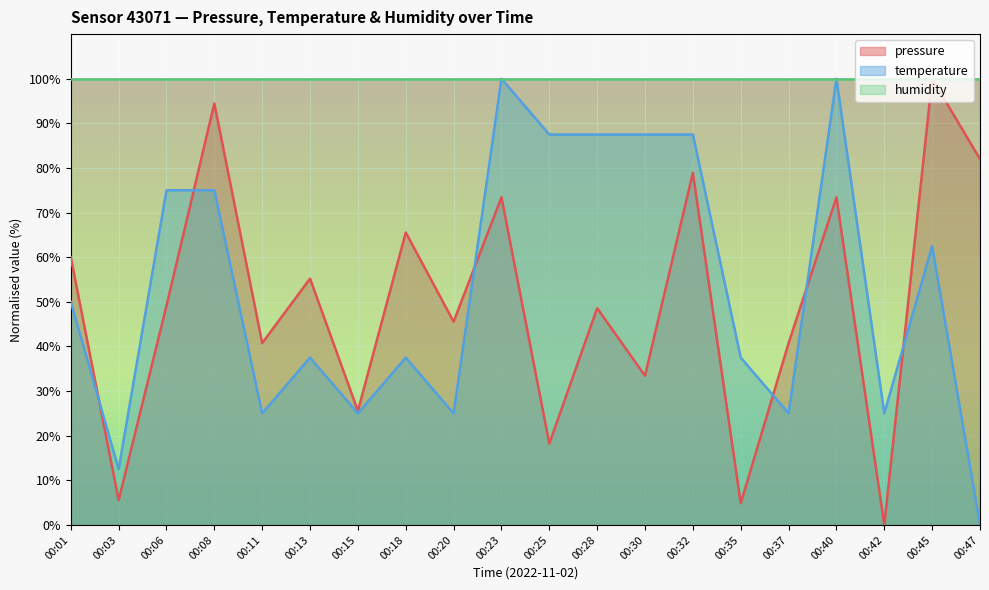

True or false: temperature has more than 1 interior local peaks.

True